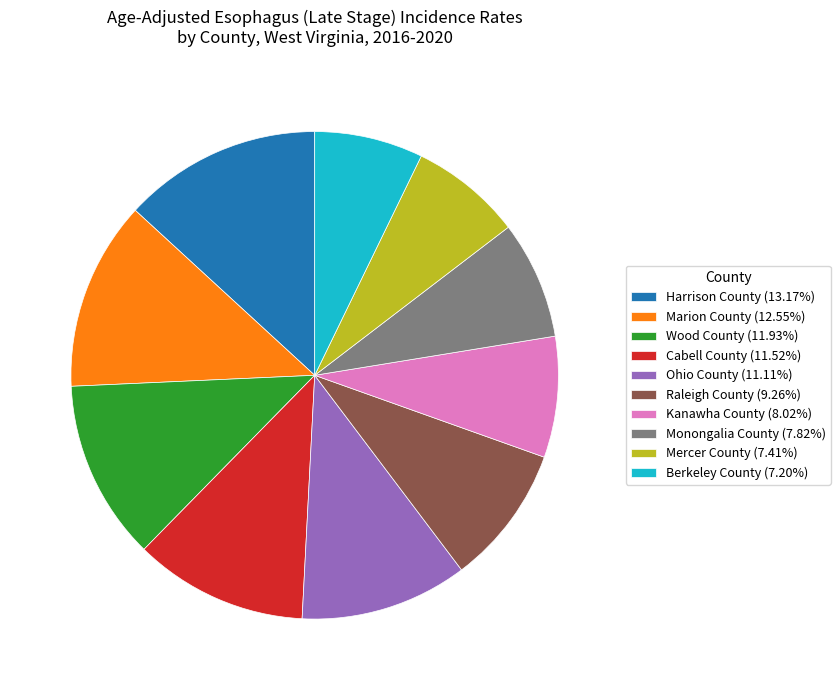

Is there a majority slice in this chart?

No